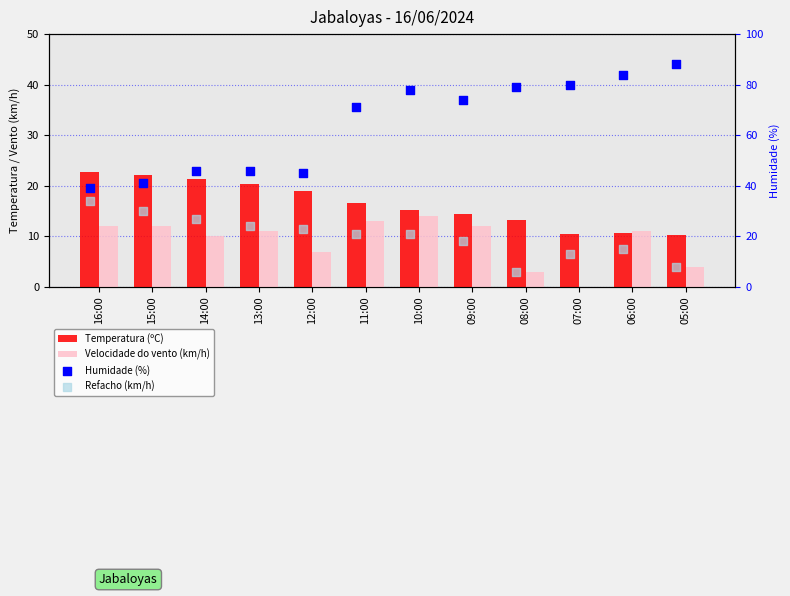

Which series reaches the minimum Y coordinate?

Velocidade do vento (km/h)